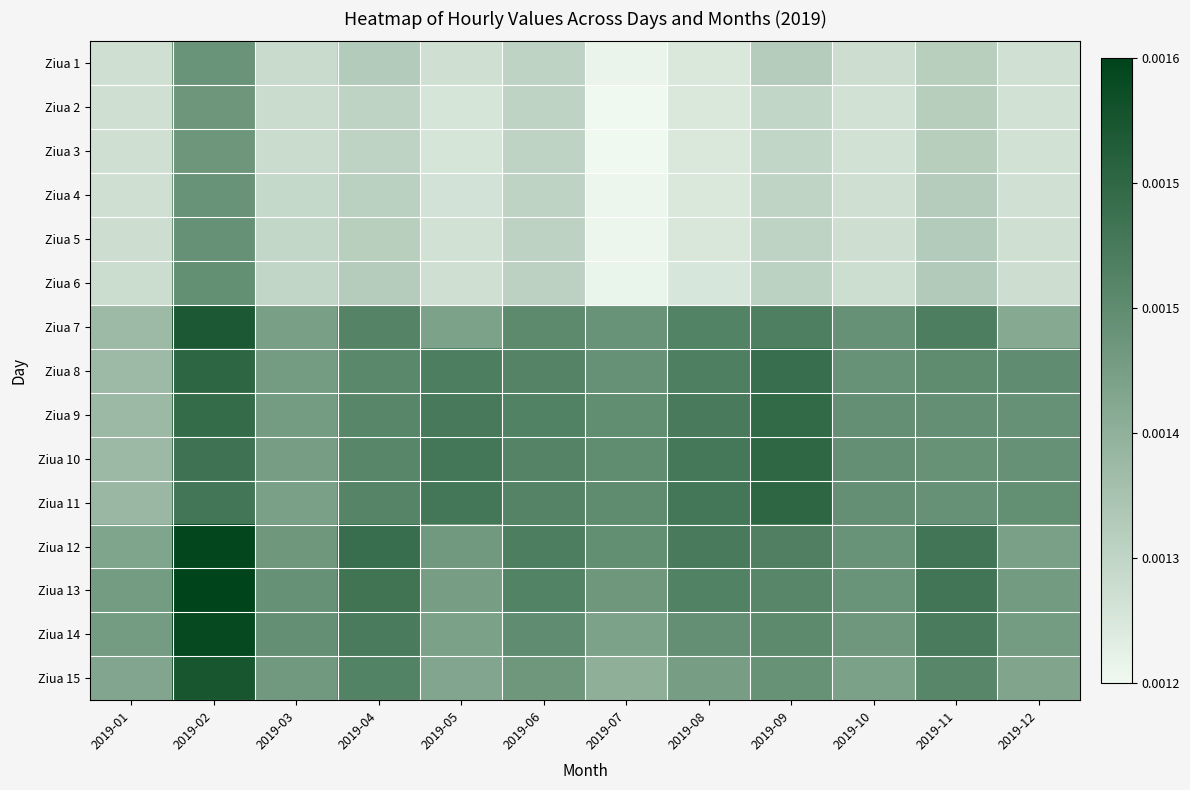

At which category does the chart reach its minimum across all series?

2019-07